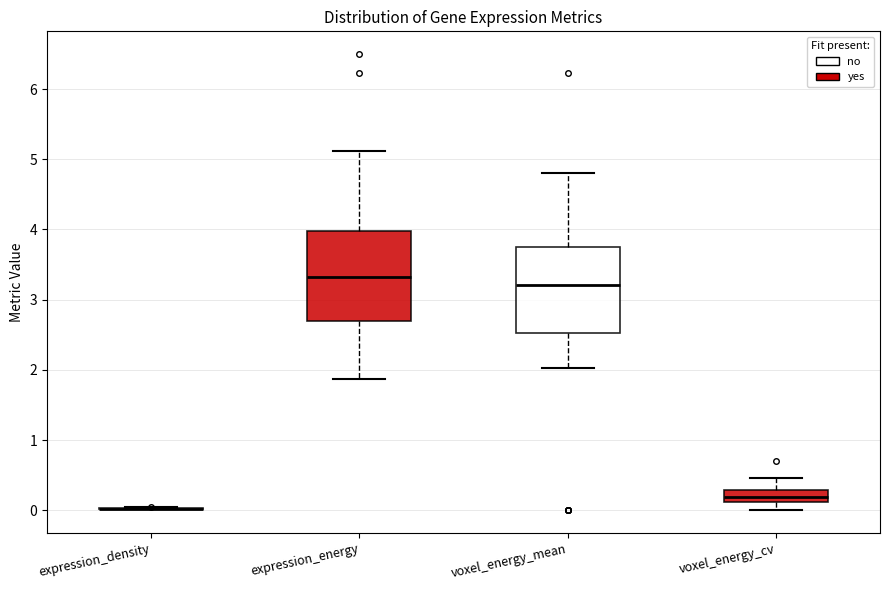

Reading left to right, transcribe this box plot: for each box, give where its median line is, the range the box spans, and where its two whiskers end, as read against the y-axis. The values are not printed on the chart, so give them approximately, as read against the axis.

expression_density: box collapsed to a line at 0.0, whiskers 0.0 to 0.0
expression_energy: median 3.3, box 2.7 to 4.0, whiskers 1.9 to 5.1
voxel_energy_mean: median 3.2, box 2.5 to 3.8, whiskers 2.0 to 4.8
voxel_energy_cv: median 0.2, box 0.1 to 0.3, whiskers 0.0 to 0.5